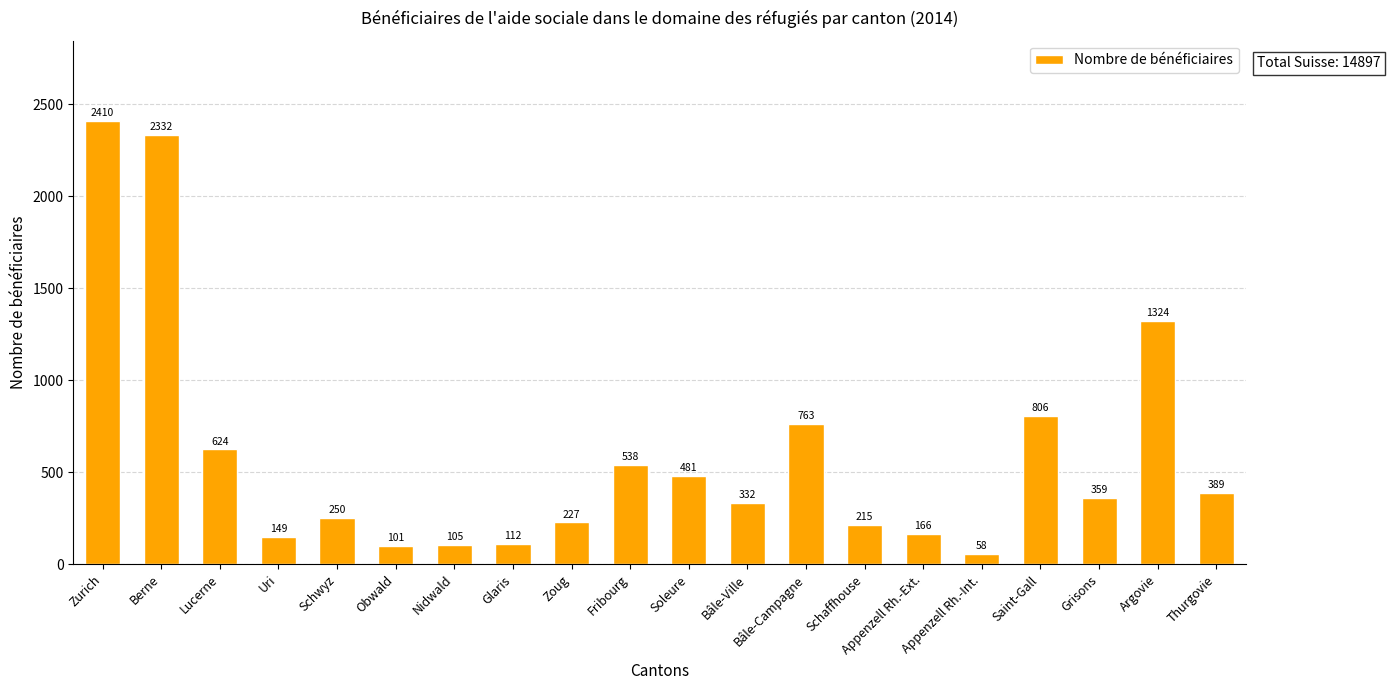

List the labels in order of value, smallest first.

Appenzell Rh.-Int., Obwald, Nidwald, Glaris, Uri, Appenzell Rh.-Ext., Schaffhouse, Zoug, Schwyz, Bâle-Ville, Grisons, Thurgovie, Soleure, Fribourg, Lucerne, Bâle-Campagne, Saint-Gall, Argovie, Berne, Zurich